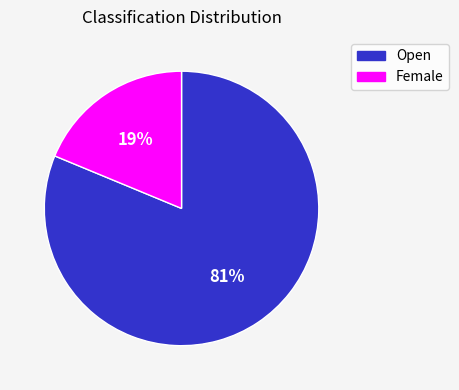

Which slice is the largest?

Open